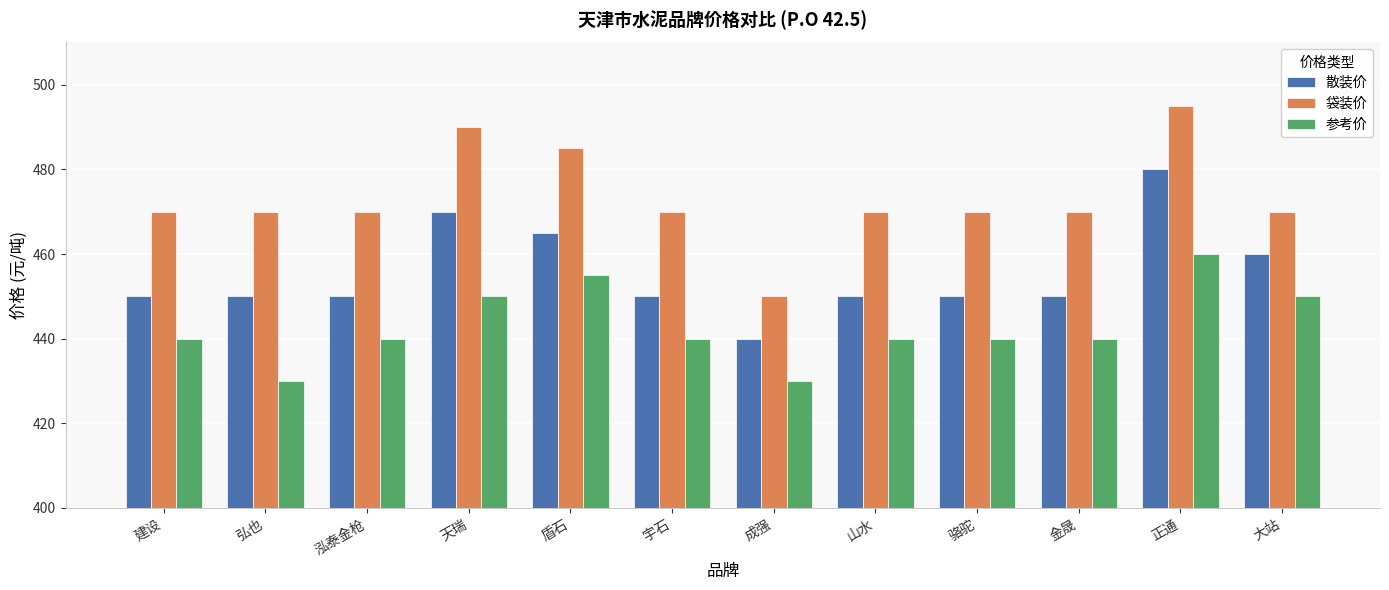

True or false: 散装价 has a value of 233 at 金晟.

False